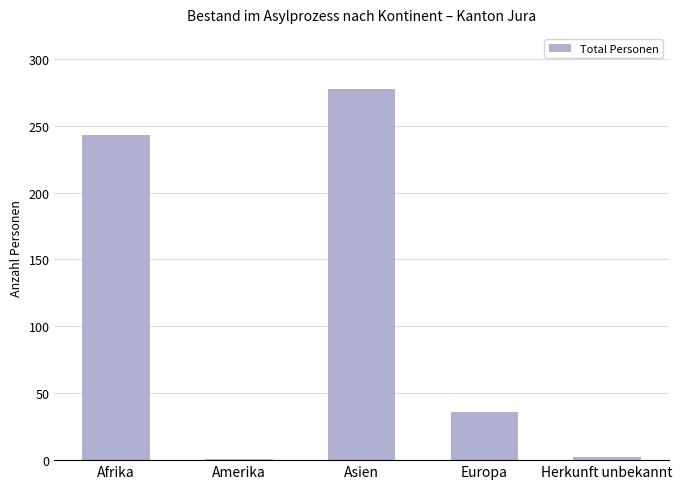

Which category has the highest value across all series?

Asien